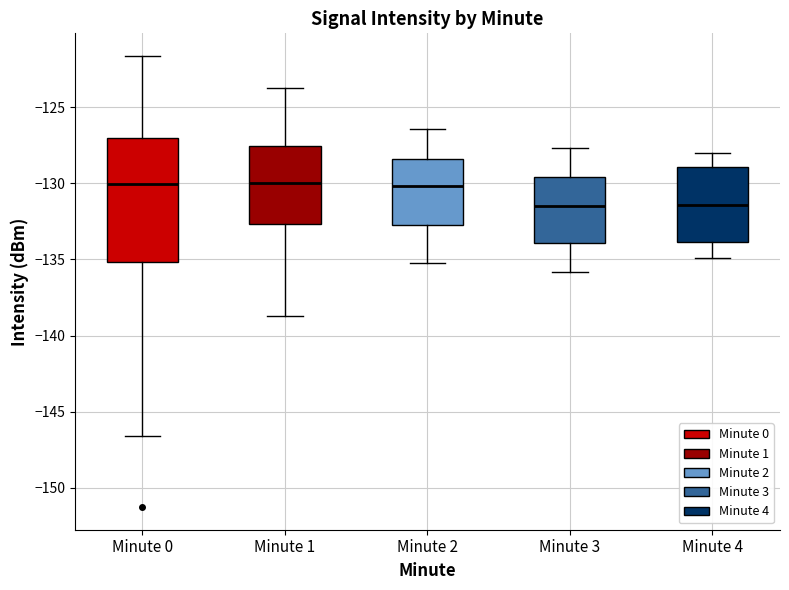

Where does the lower whisker of the box for Minute 0 end on the y-axis? The values are not printed on the chart, so give them approximately, as read against the axis.

-146.5